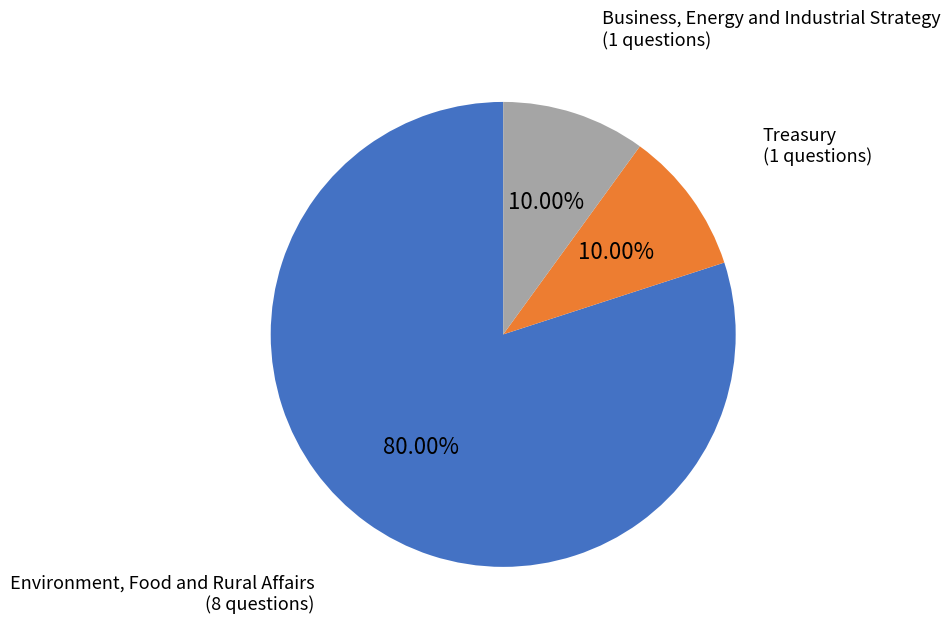

To the nearest percent, what portion does Business, Energy and Industrial Strategy represent?

10%